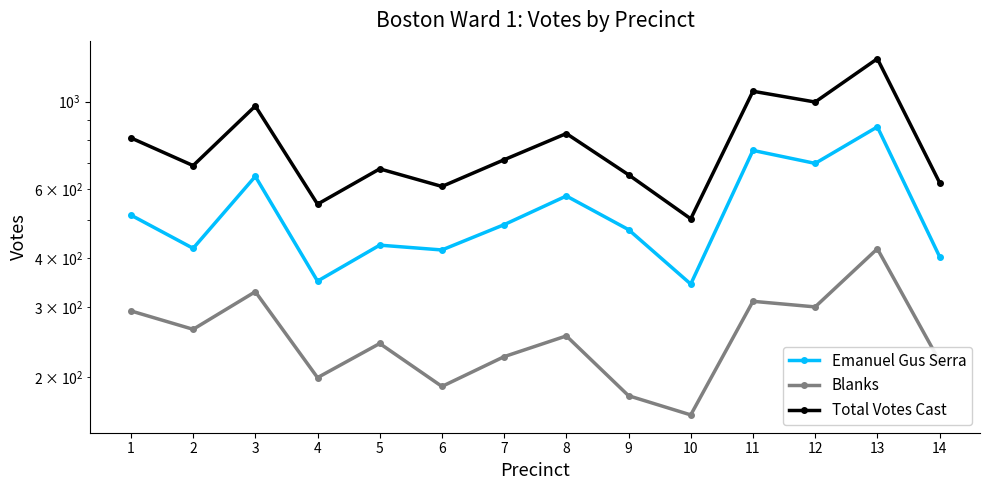

Where is the first local maximum for Total Votes Cast?

3